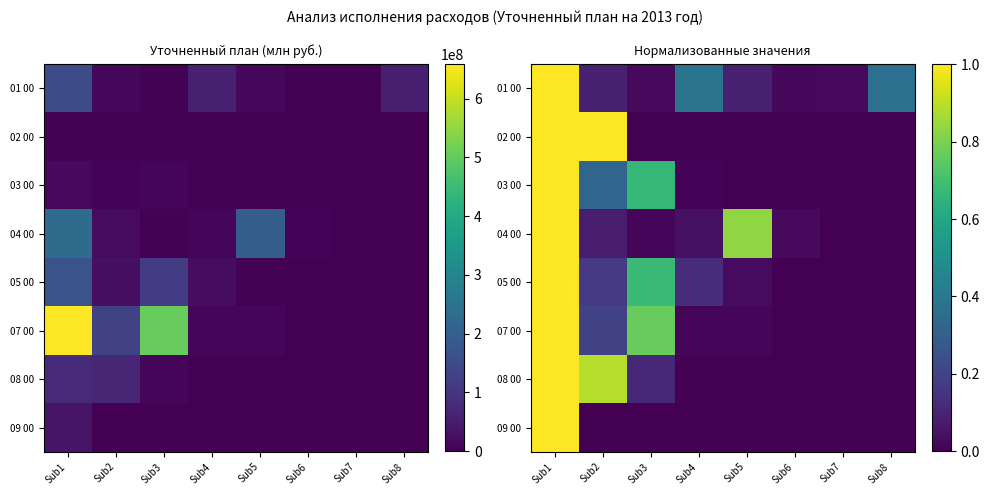

What is the sum of all 08 00 values?

2.0